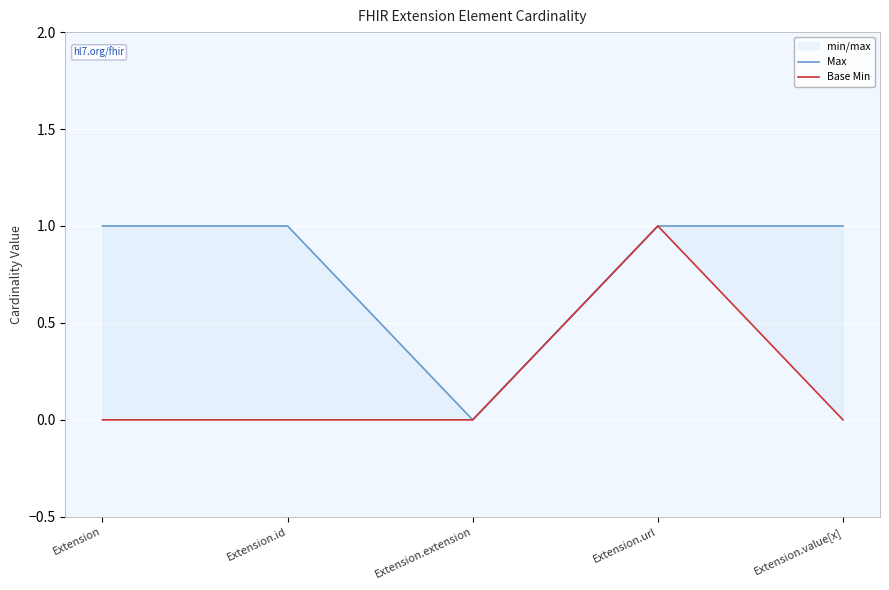

Which label corresponds to the largest value in the chart?

Extension